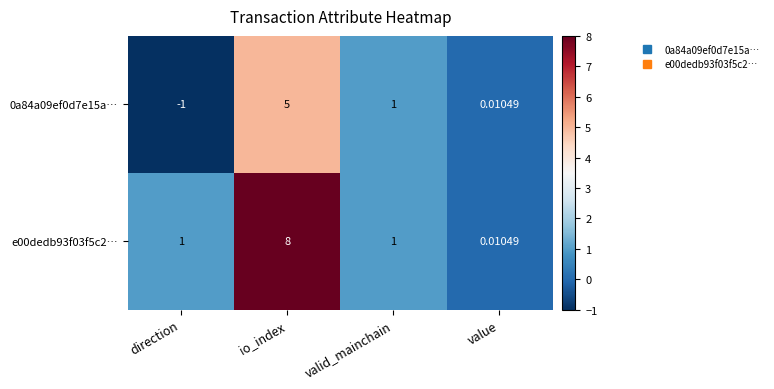

How many distinct data groups are displayed?

2